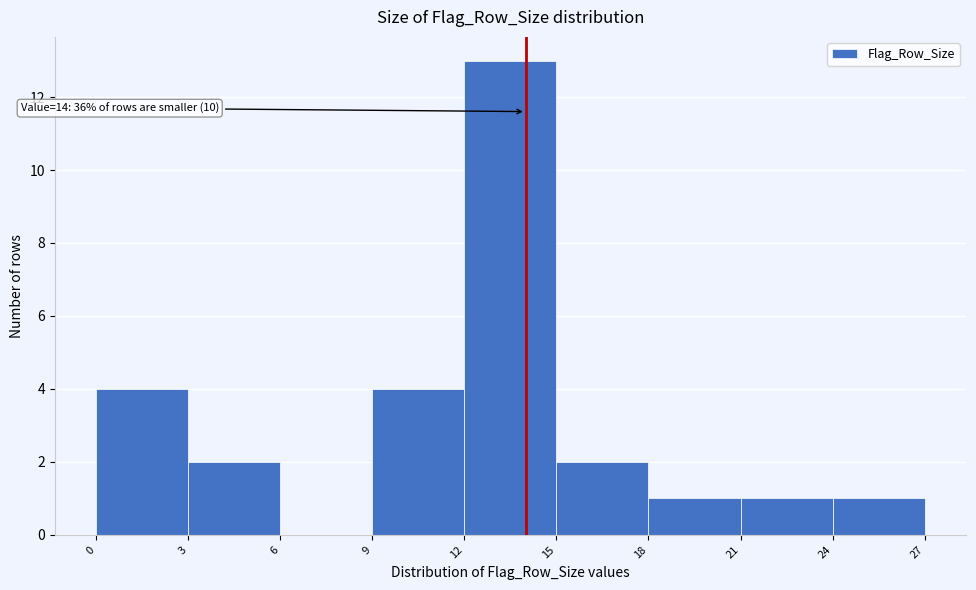

Over which range of the x-axis is the bar tallest?

12 to 15